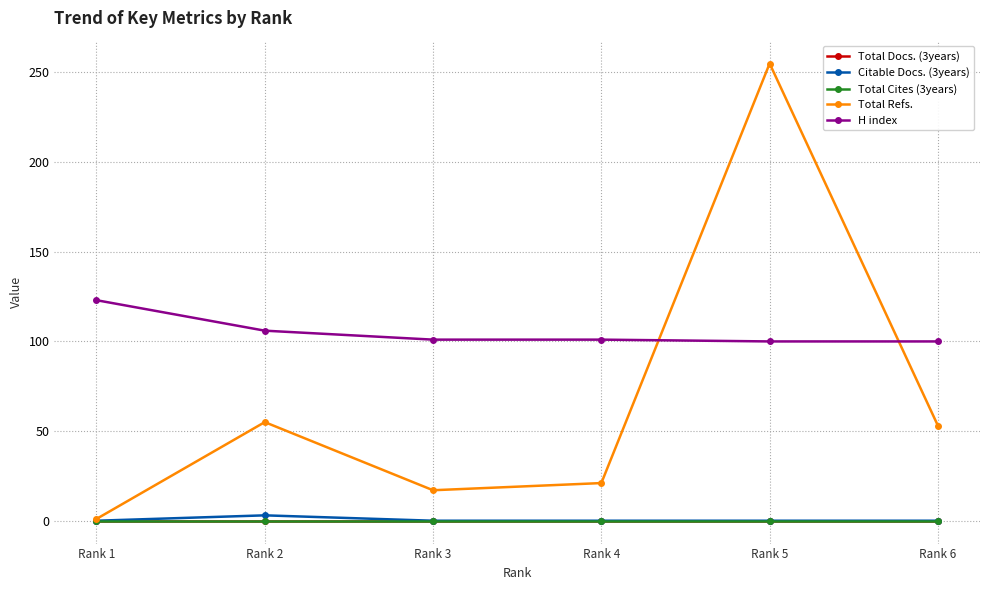

Is this an area chart (filled region under the line)?

No